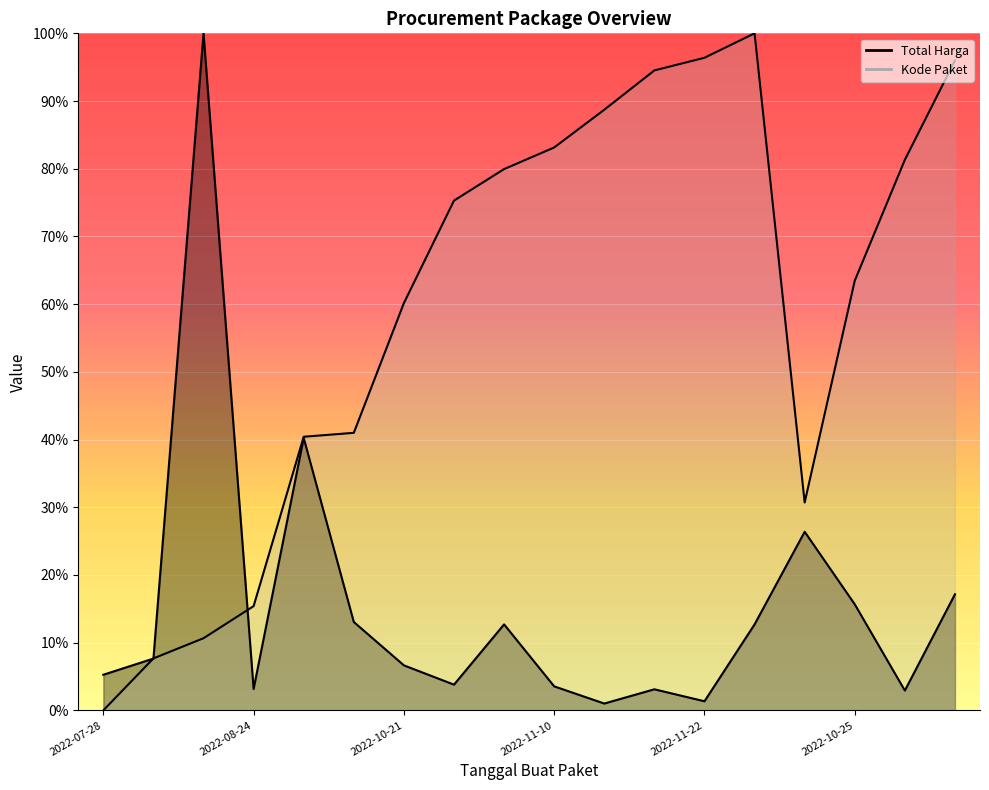

Read the Kode Paket value at 2022-09-17.

30.7